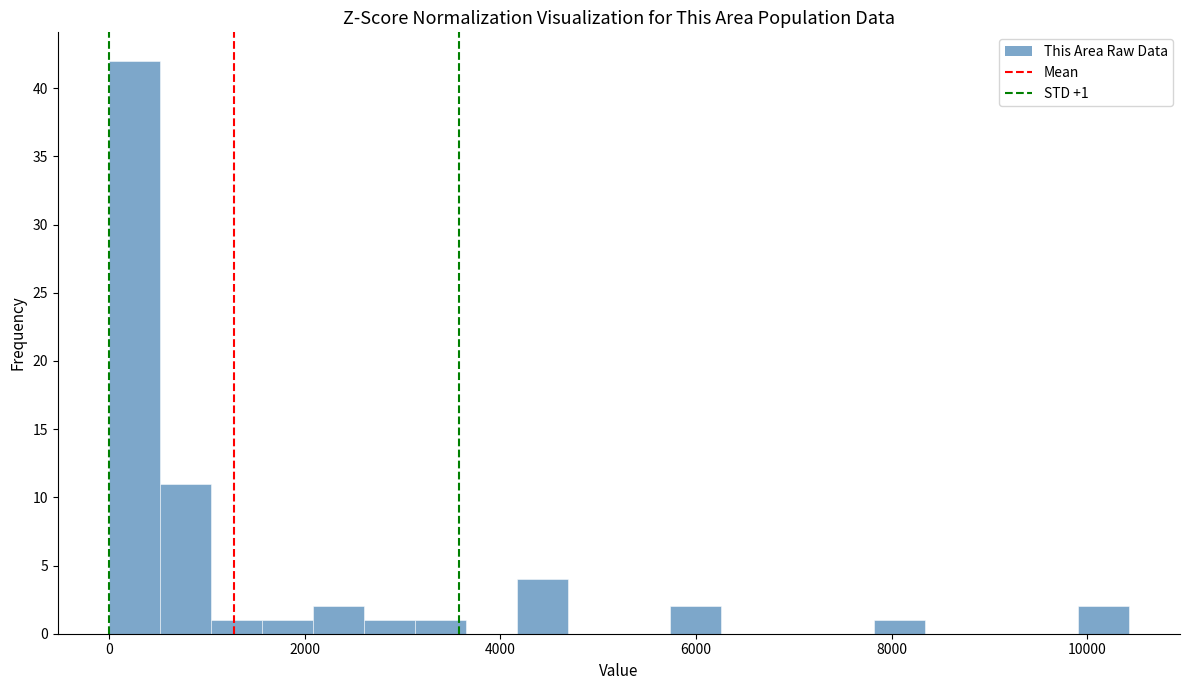

Around what value on the x-axis is the tallest bar? Give the approximate position of its centre, as read against the axis.

200